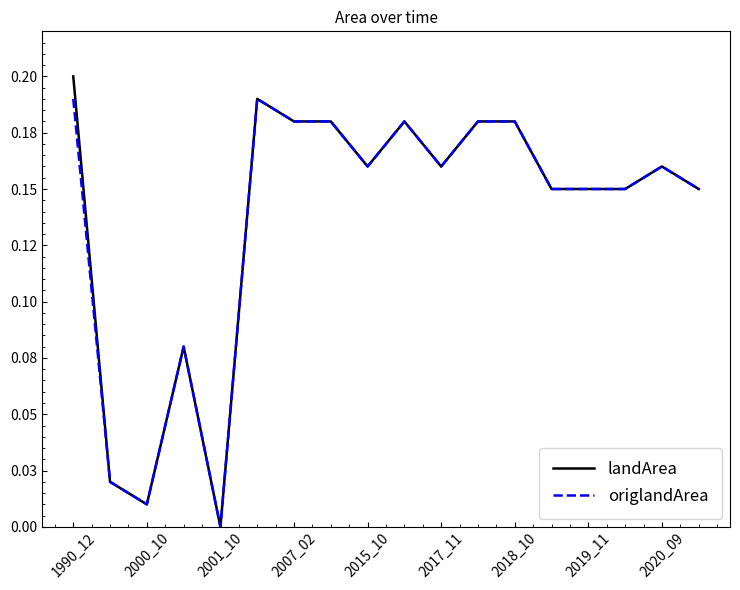

Is this an area chart (filled region under the line)?

No